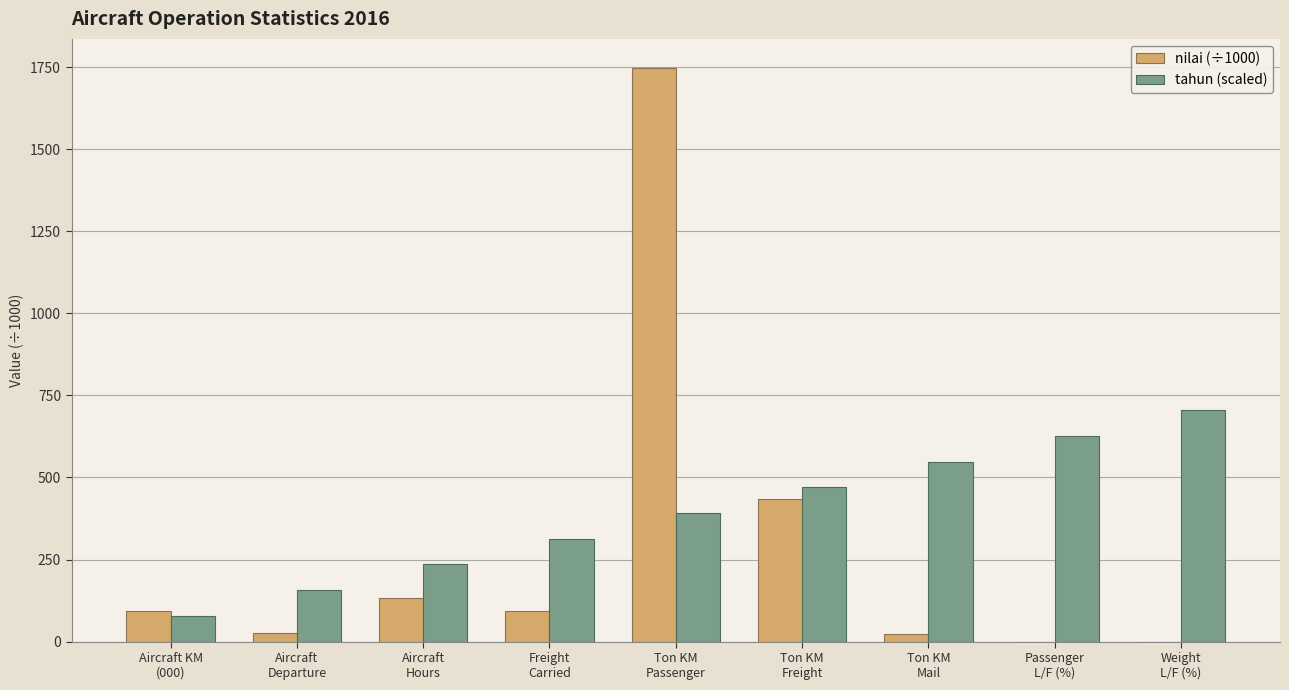

How many distinct data groups are displayed?

2